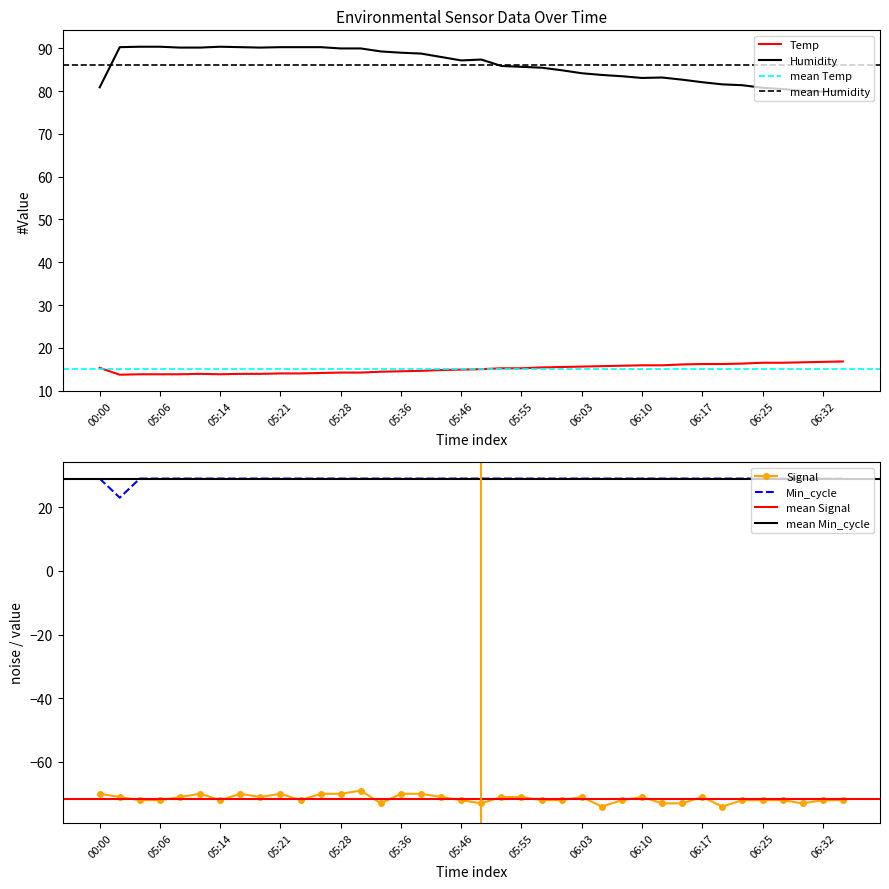

List the series in order of their peak value, highest first.

Humidity, Min_cycle, Temp, Signal